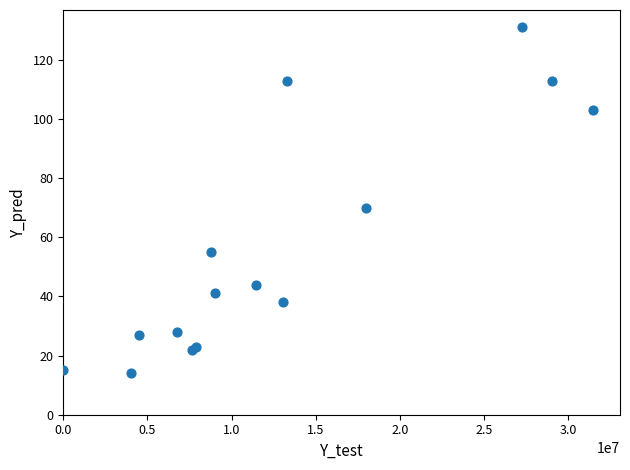

What Y value in the scatter plot is closest to 72?

70